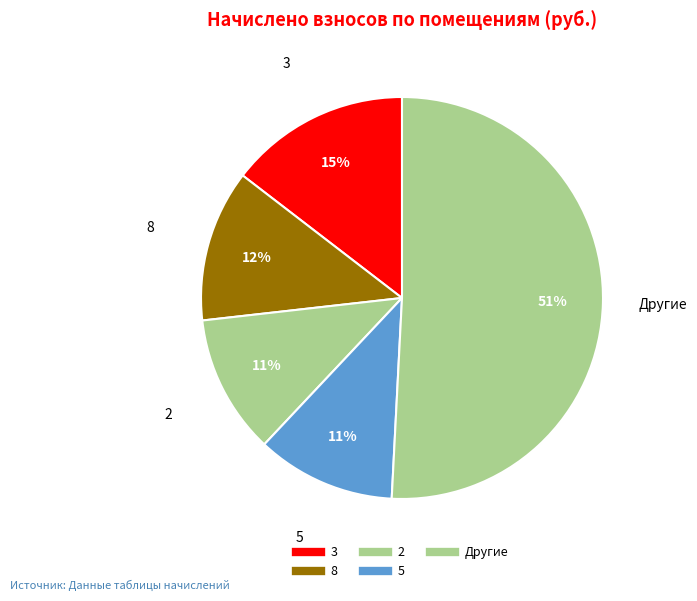

How many slices are in this pie chart?

5